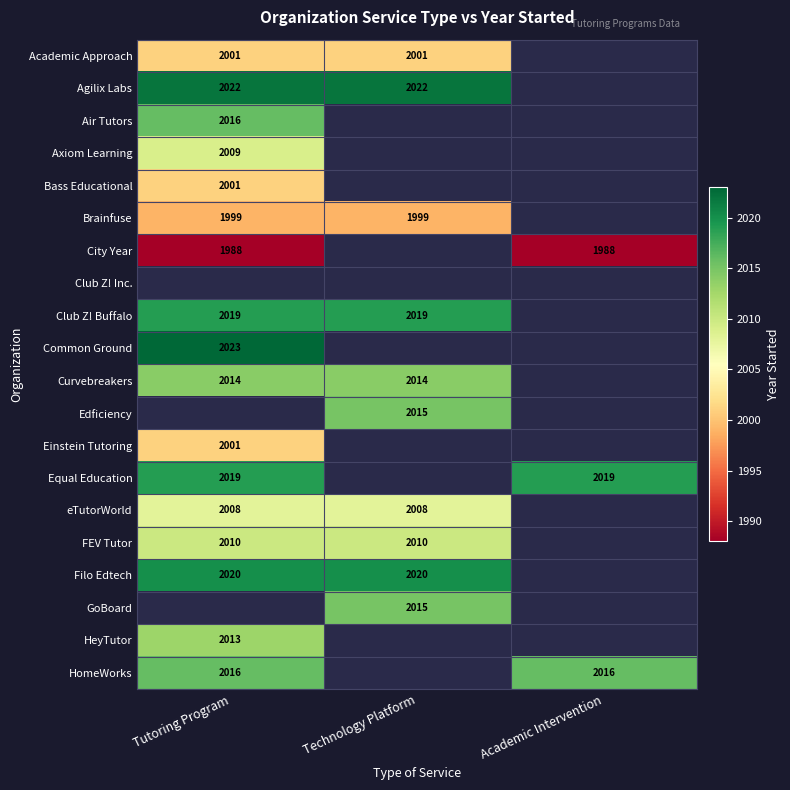

The Bass Educational series shows 2001 at Tutoring Program. True or false?

True